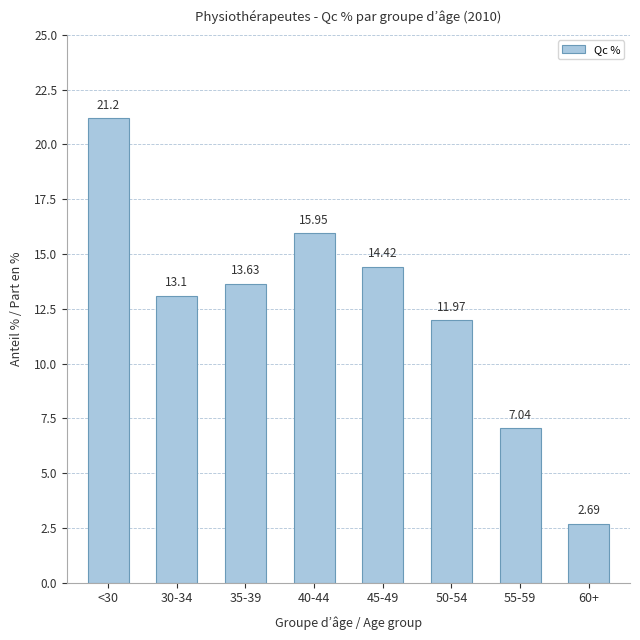

What value does the data have at 40-44?

16.0